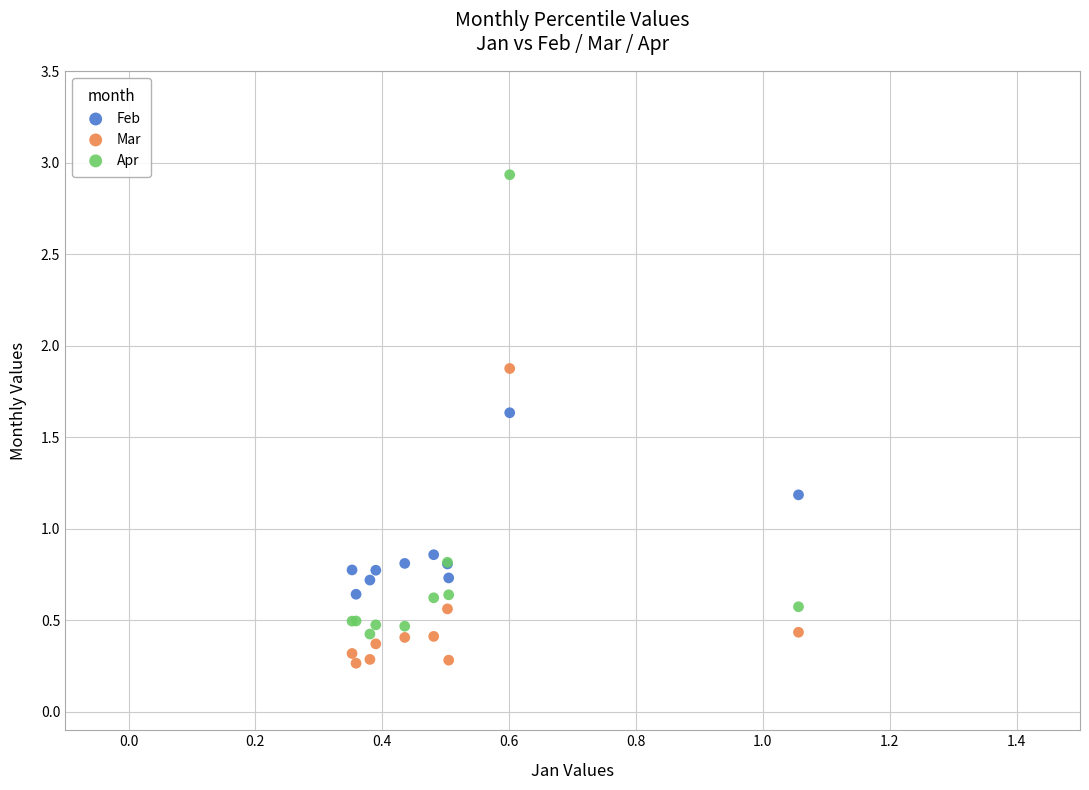

Which series has the largest Y range (max minus min)?

Apr